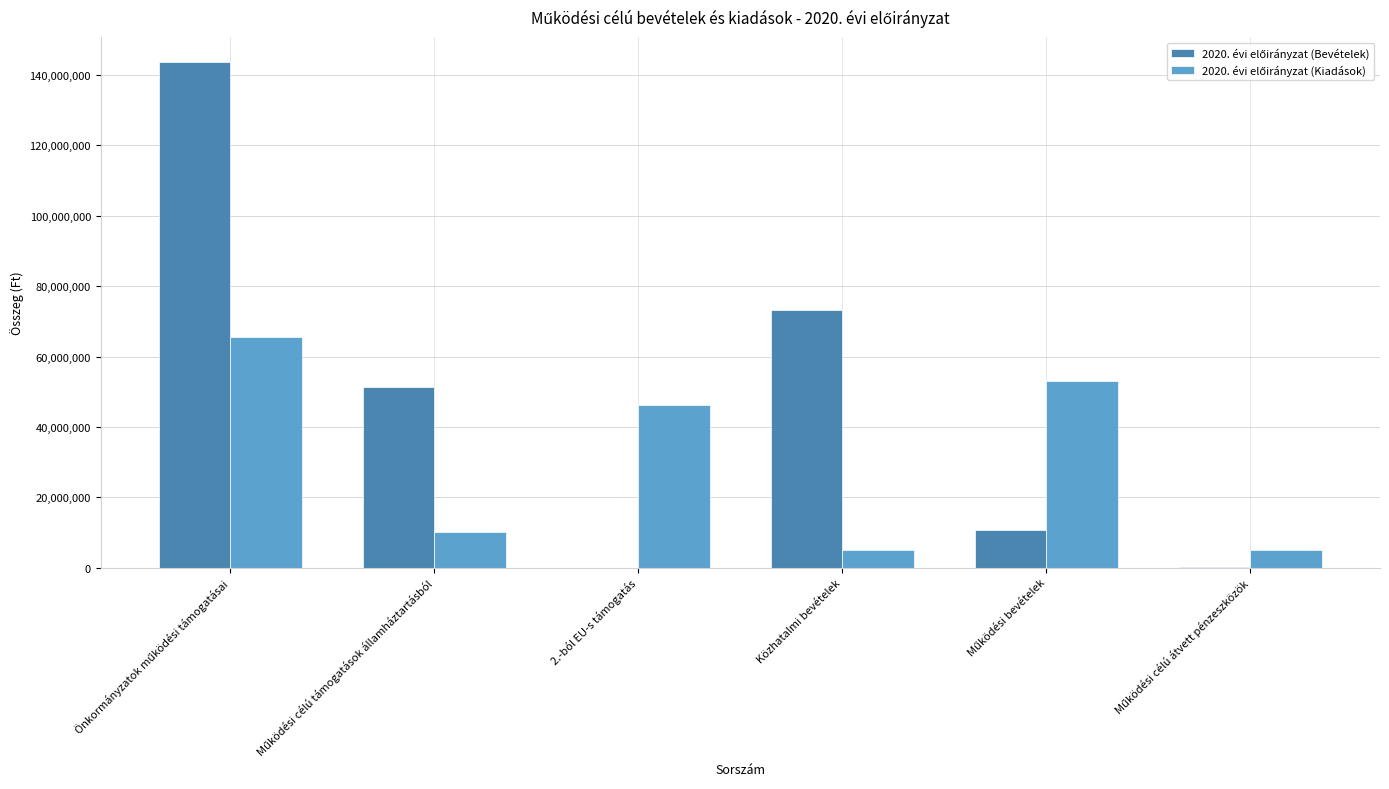

What is the greatest value displayed?

143592032